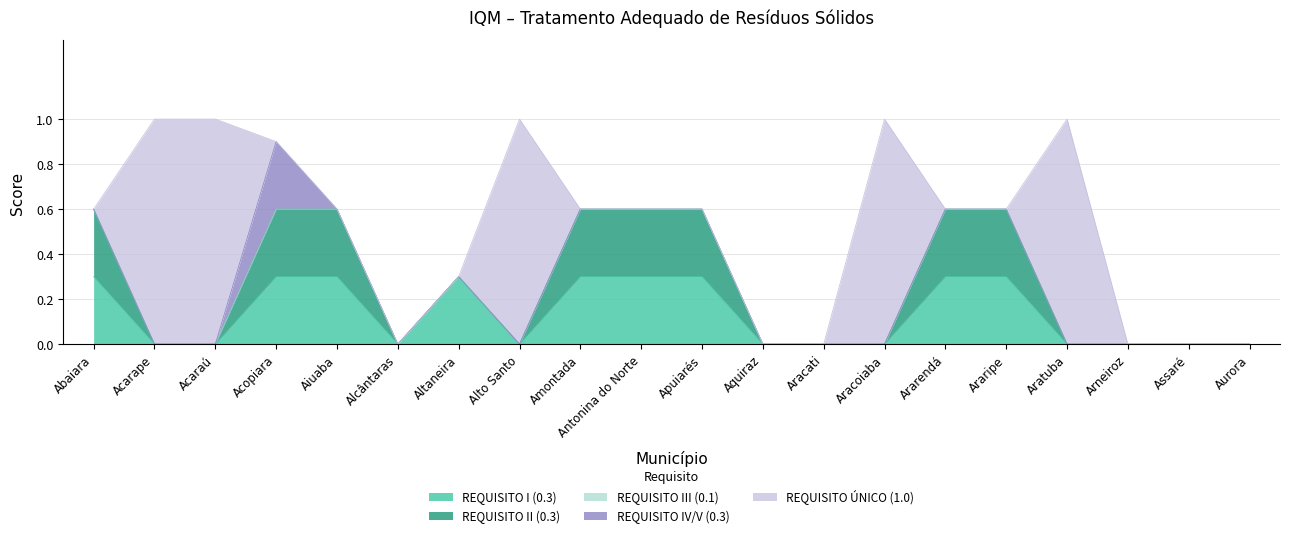

What are all the series names shown in the legend?

REQUISITO I (0.3), REQUISITO II (0.3), REQUISITO III (0.1), REQUISITO IV/V (0.3), REQUISITO ÚNICO (1.0)